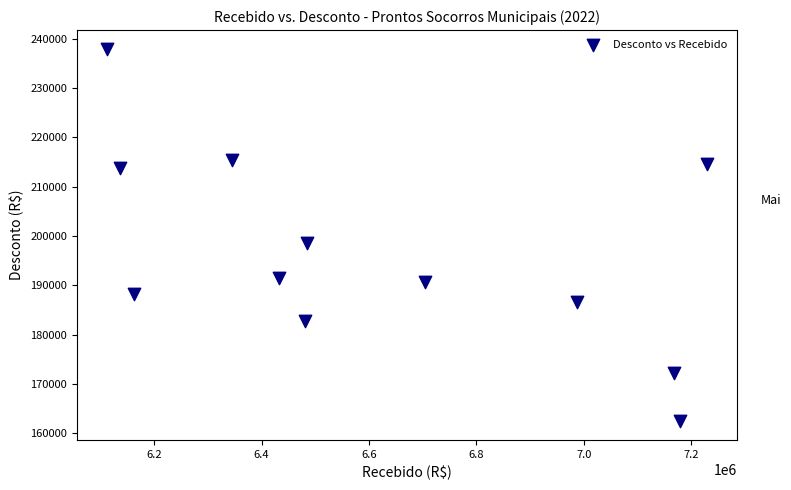

What Y value in the scatter plot is closest to 200180?

198587.9